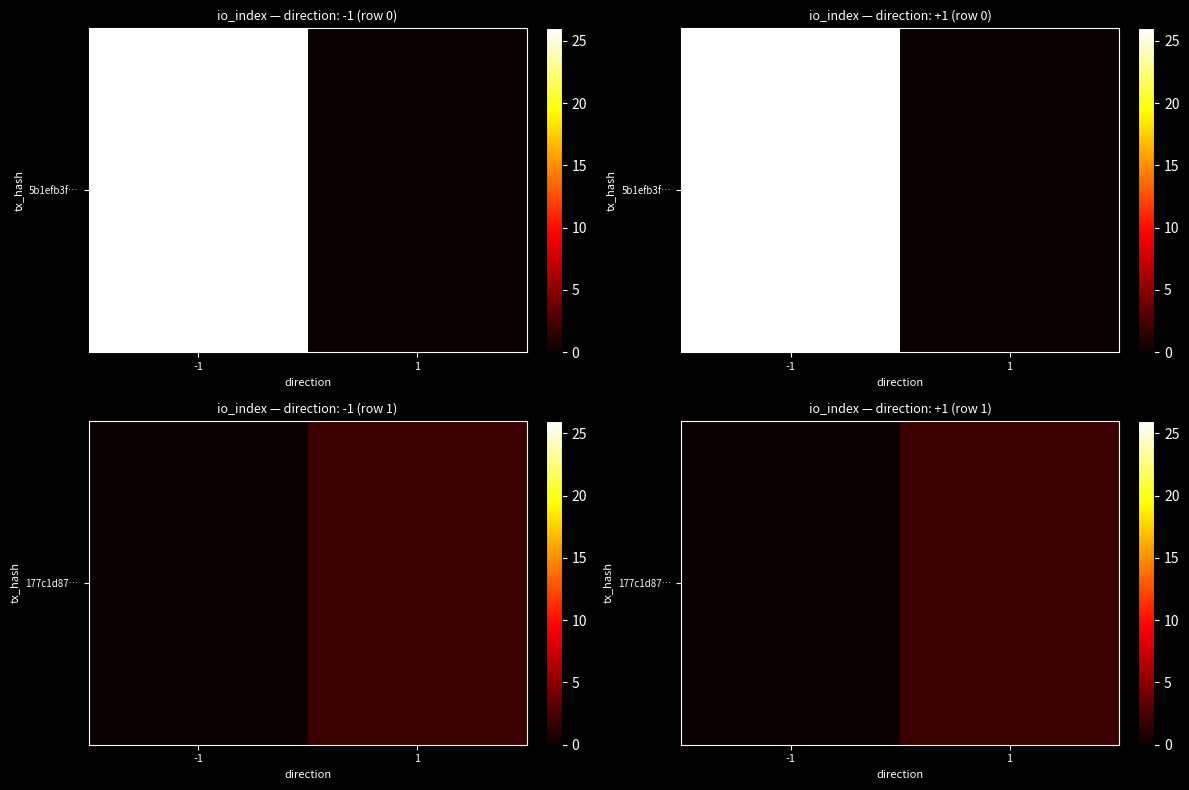

The chart shows a value of 2 at 1. True or false?

True